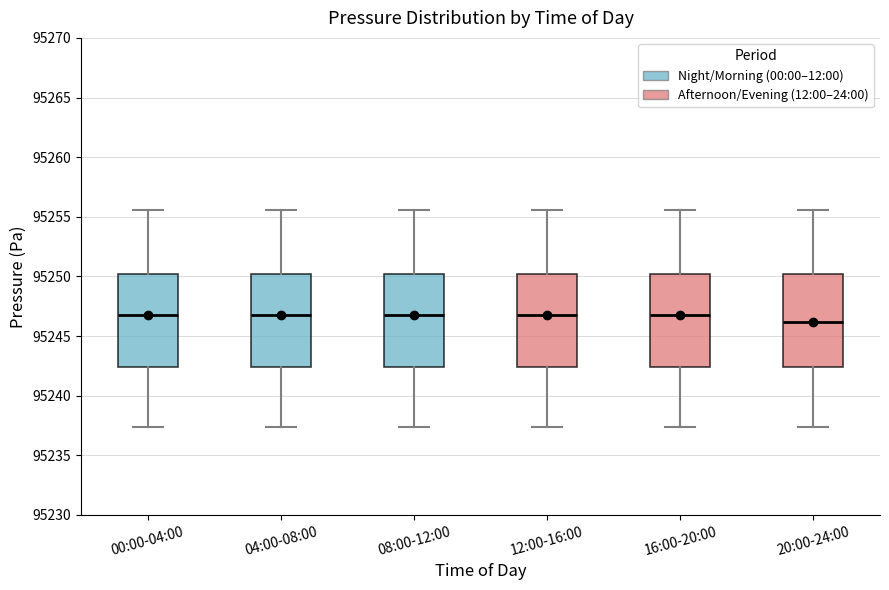

Which box has the lowest median line?

20:00-24:00